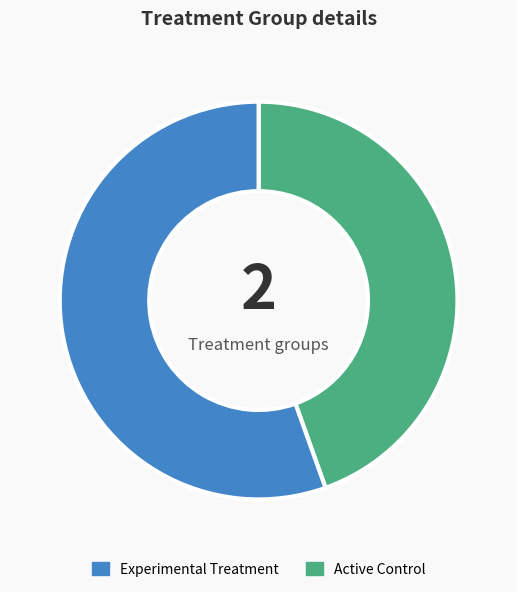

Does any single category account for the majority?

Yes